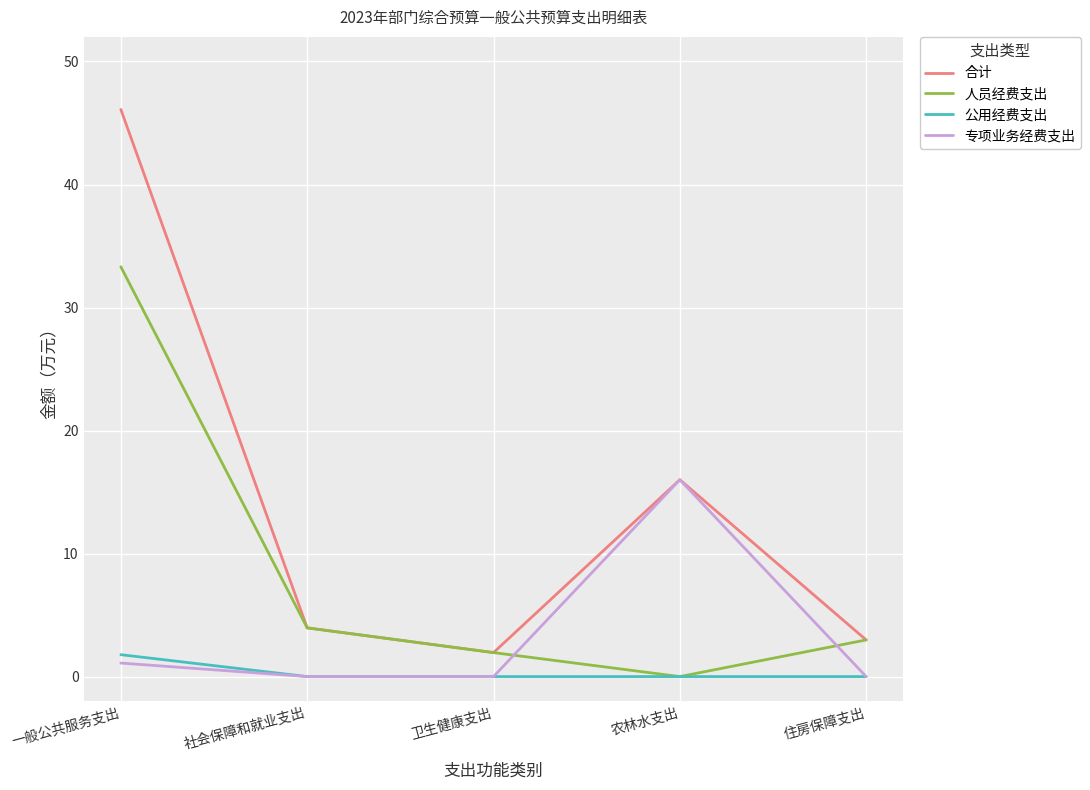

What is the maximum value shown in the chart?

46.1